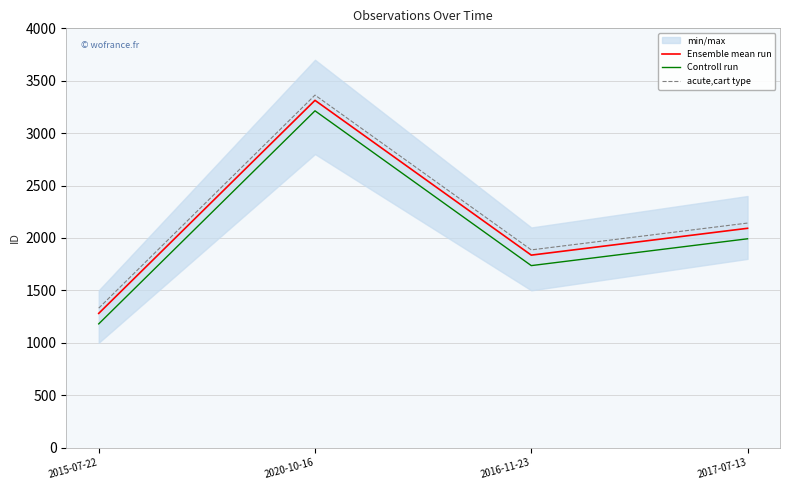

At which category does Controll run reach its first local peak?

2020-10-16